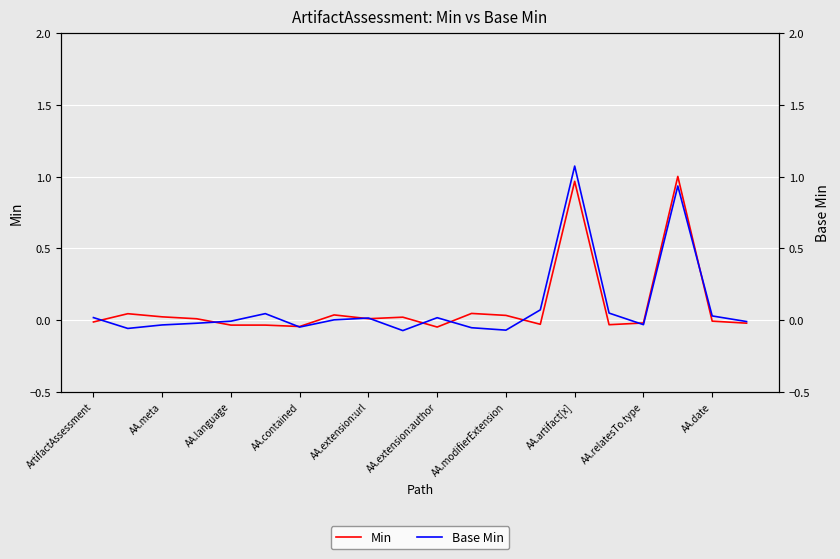

What are all the series names shown in the legend?

Min, Base Min